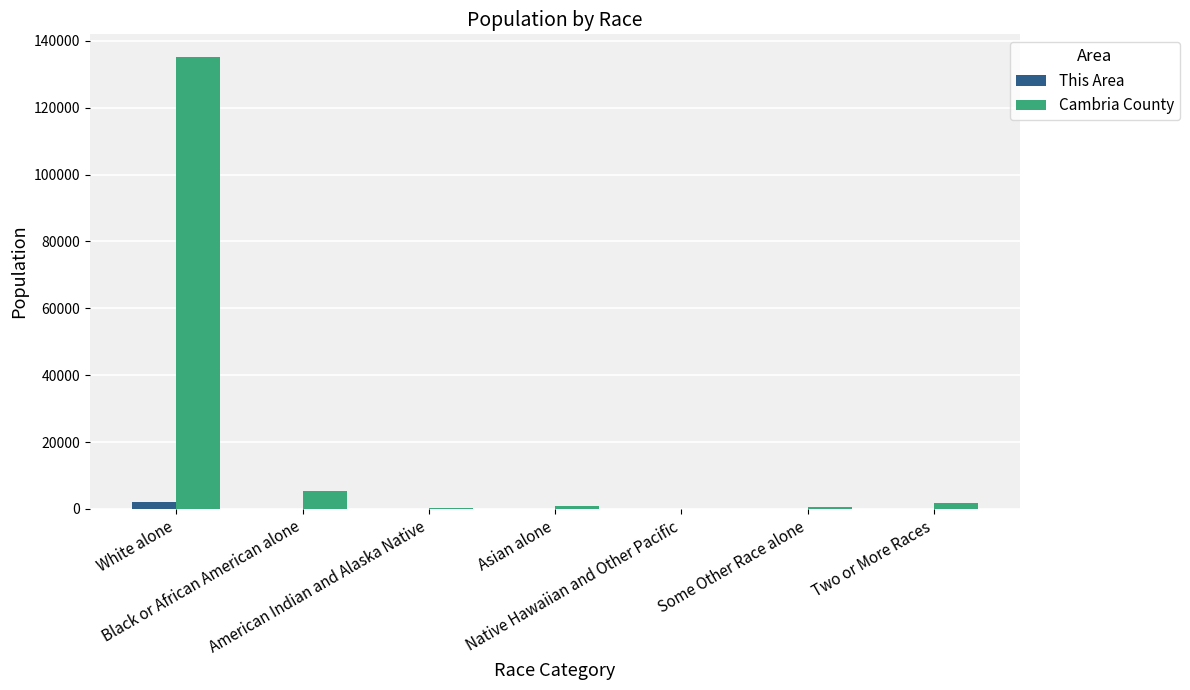

Is it true that Cambria County equals 135206 at White alone?

True